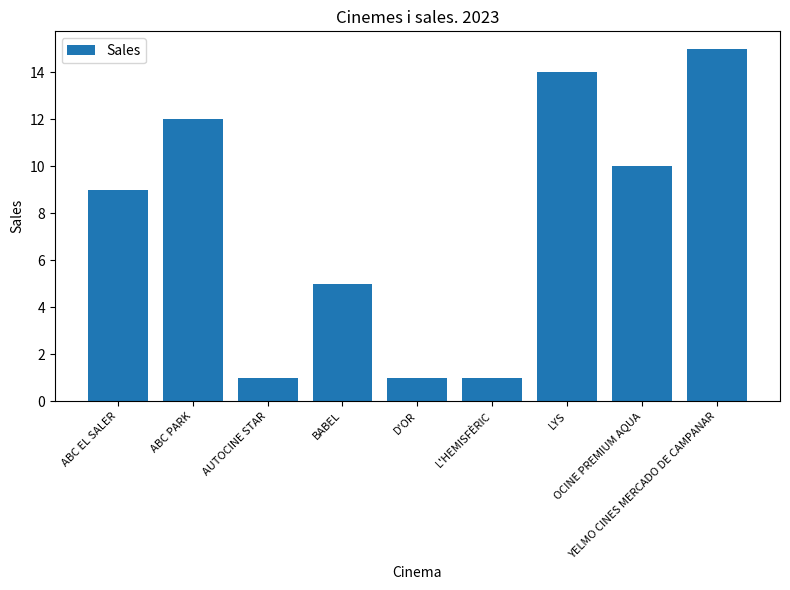

How many values are between 1 and 12?

7